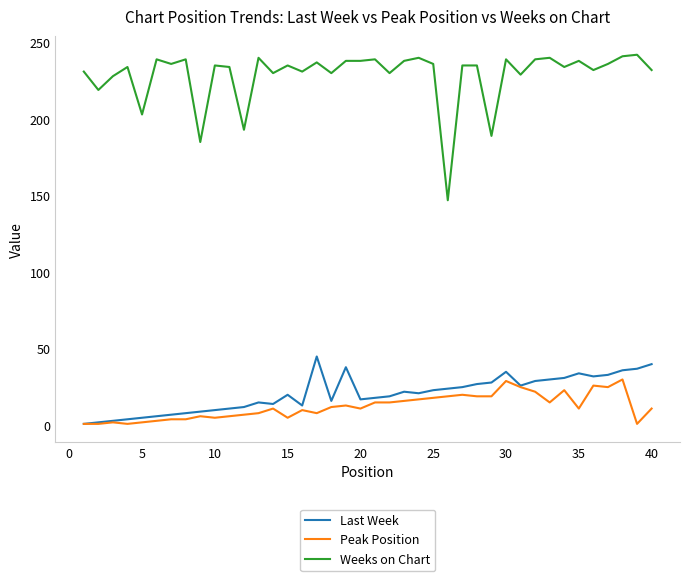

Rank the series by their maximum value, from lowest to highest.

Peak Position, Last Week, Weeks on Chart